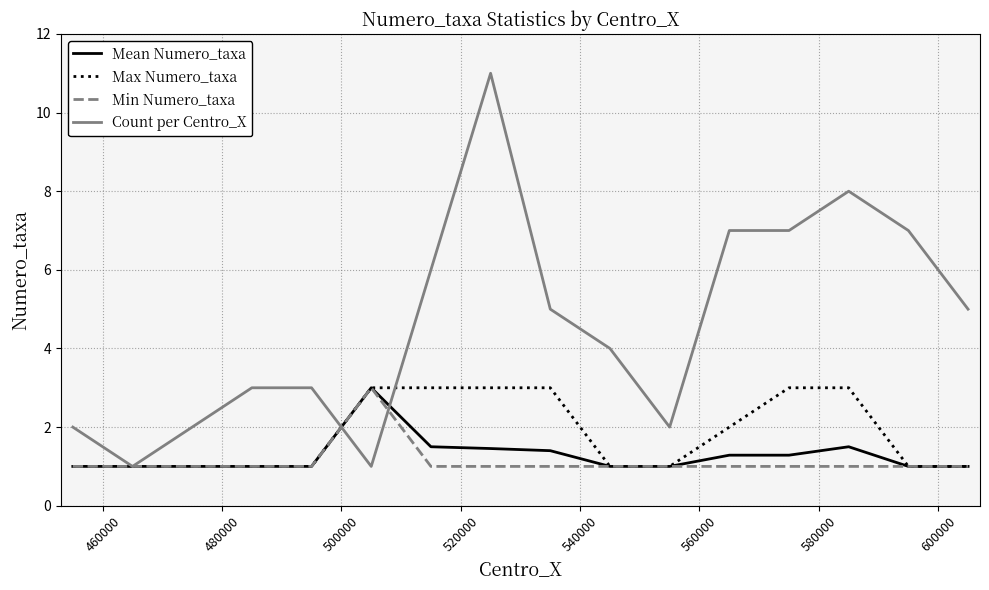

Which series has the widest spread of values?

Count per Centro_X